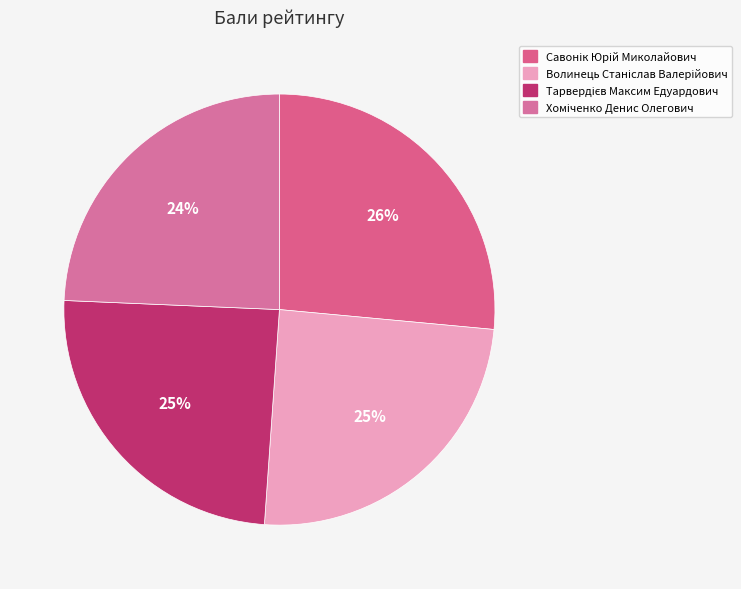

Do Волинець Станіслав Валерійович and Хоміченко Денис Олегович together represent more than half of the pie?

No